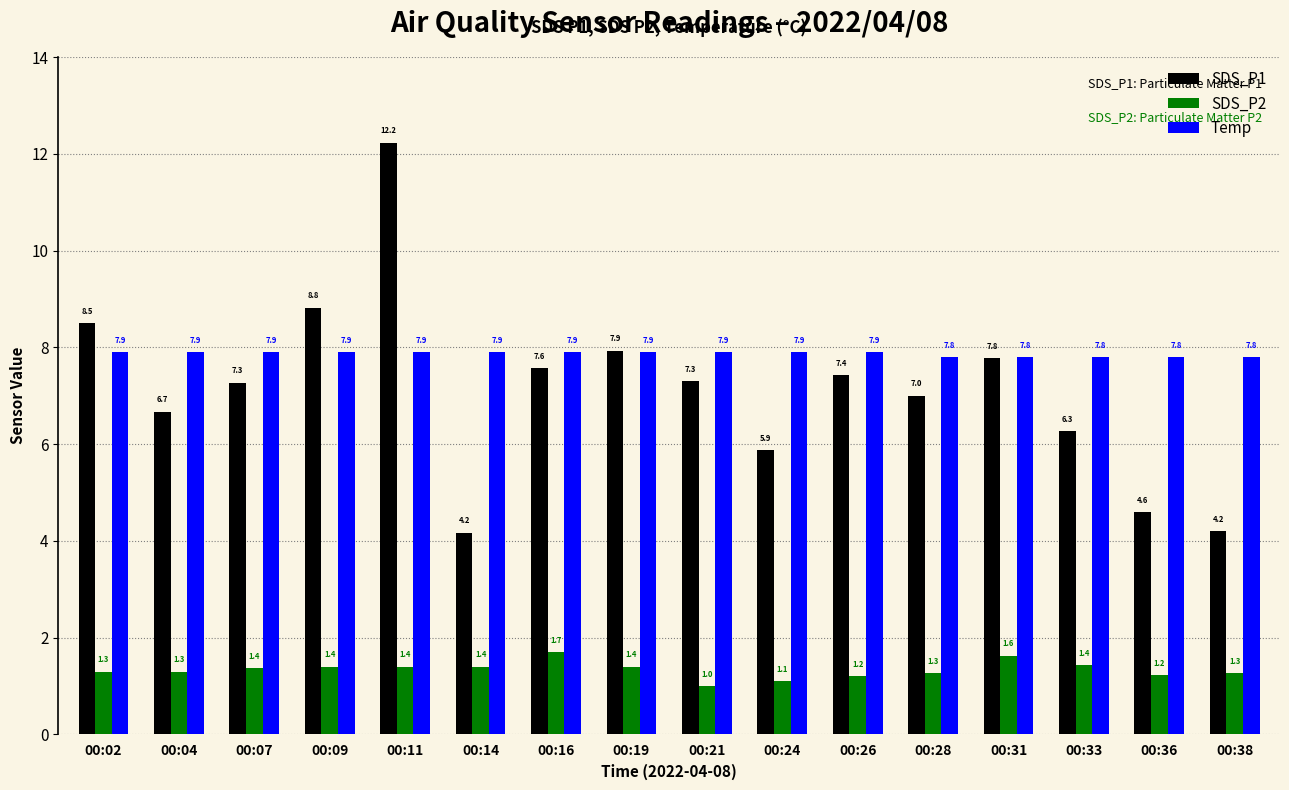

Is it true that SDS_P2 equals 1.3 at 00:02?

True